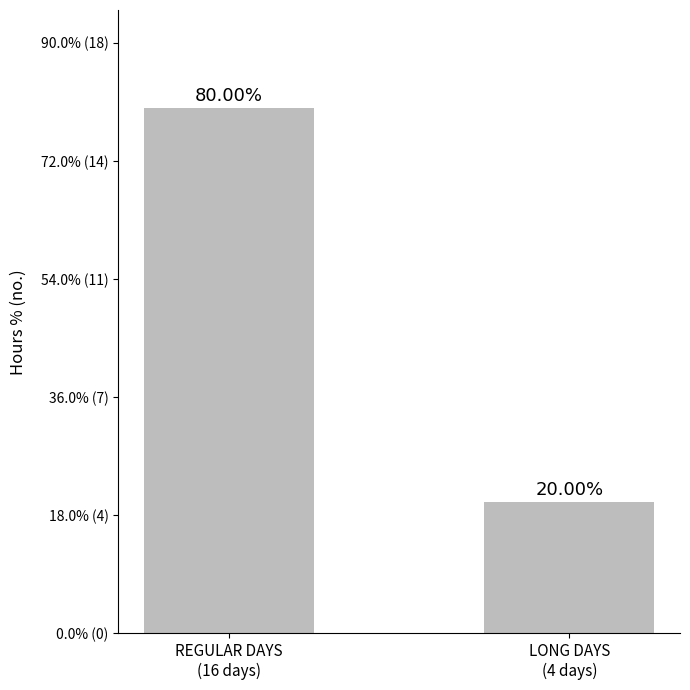

Which has a higher value, LONG DAYS
(4 days) or REGULAR DAYS
(16 days)?

REGULAR DAYS
(16 days)